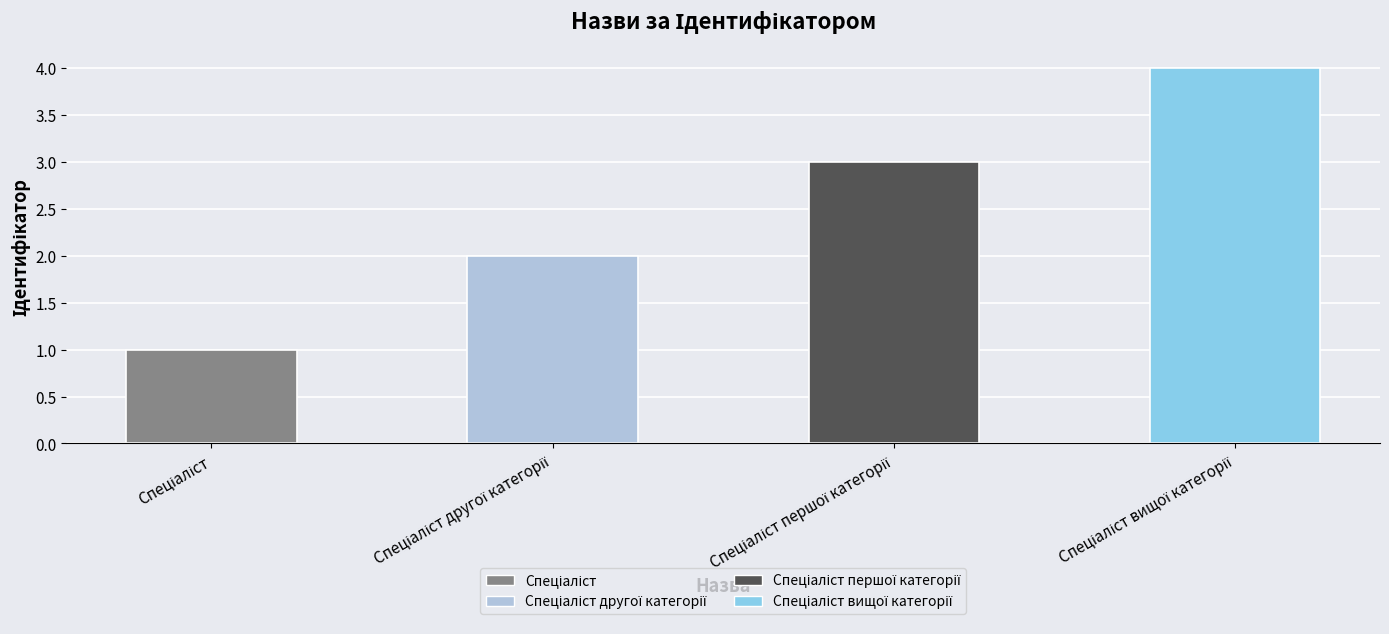

What is the change in value from Спеціаліст to Спеціаліст вищої категорії?

+3